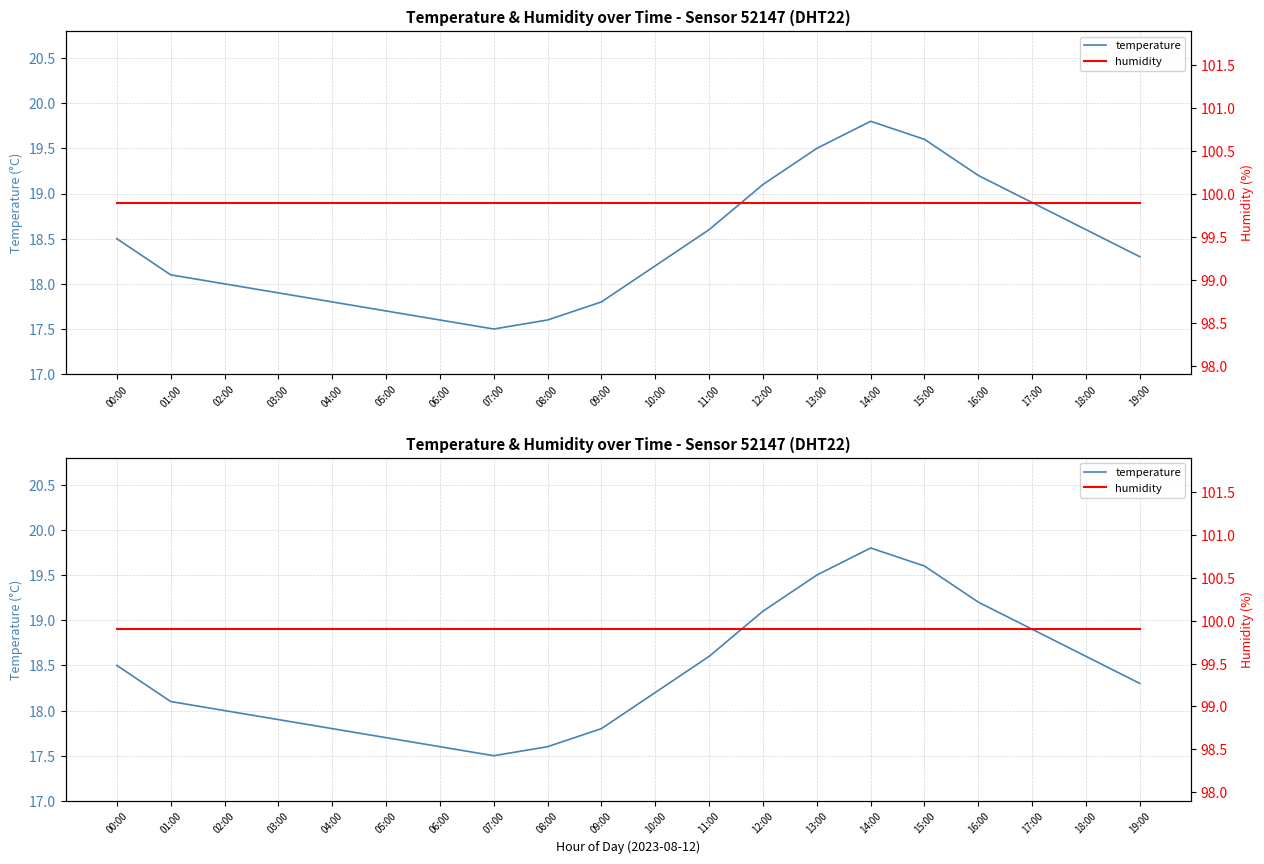

What is the sum of all temperature values?

368.3